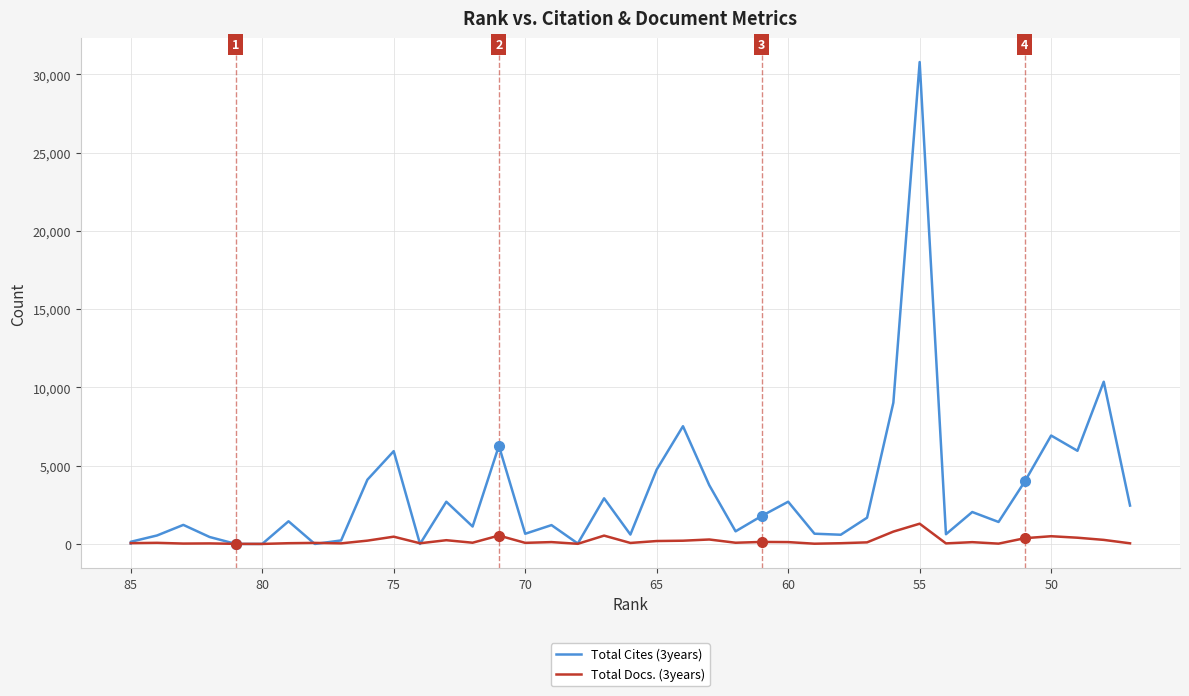

What is the difference between the maximum and second lowest values in the Total Cites (3years) series?

30780